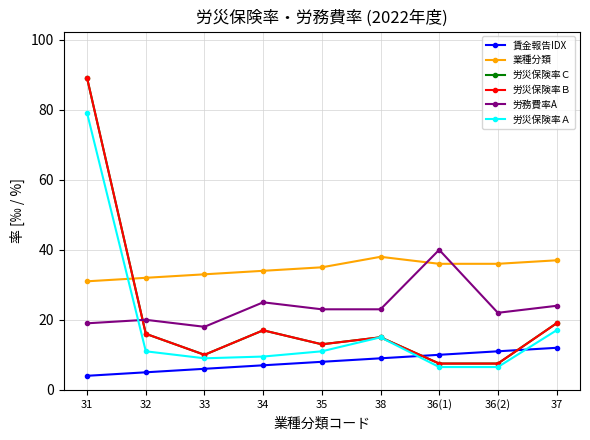

True or false: 労災保険率Ａ and 賃金報告IDX intersect in this chart.

True